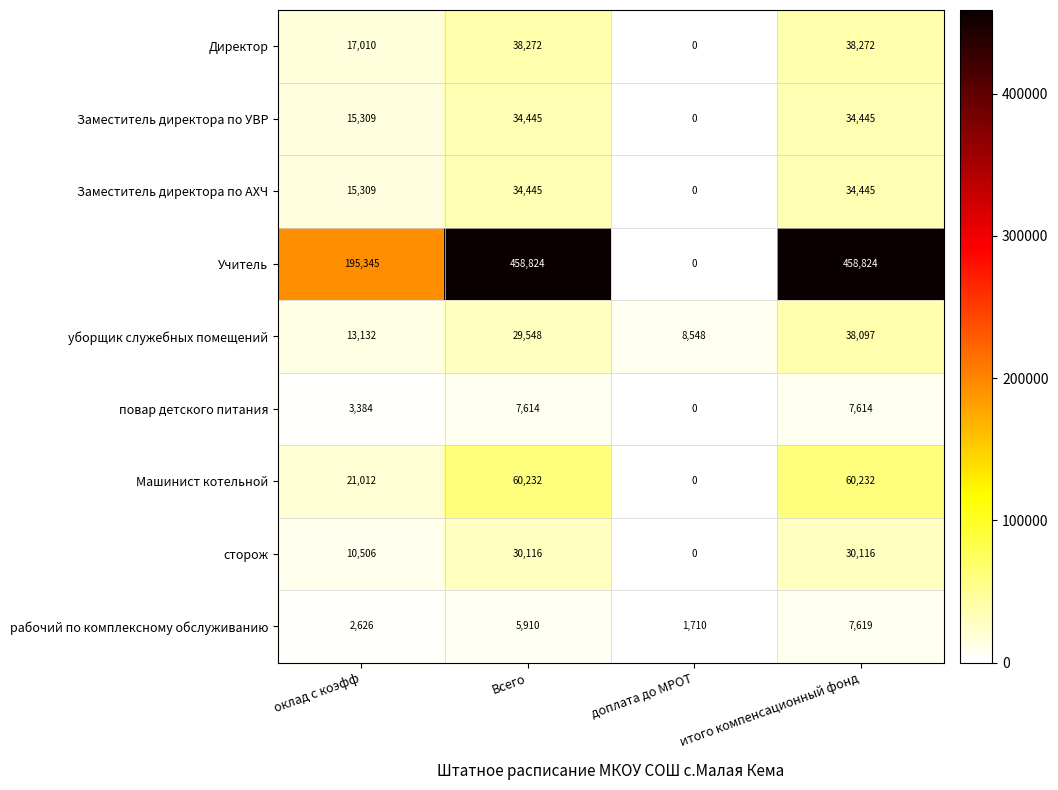

Which series has the largest total across all categories?

Учитель